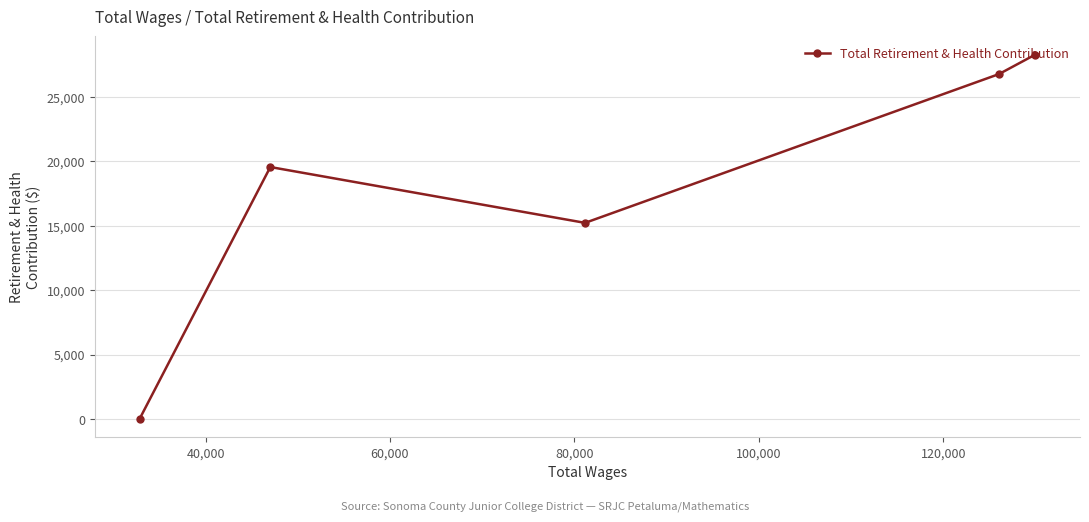

How many data points are less than 19552?

2